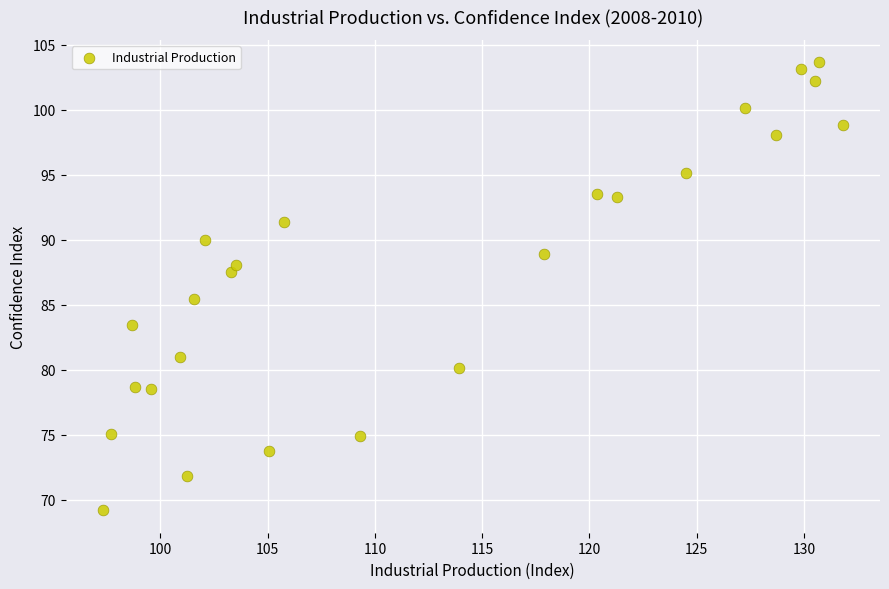

What Y value in the scatter plot is closest to 86?

85.4